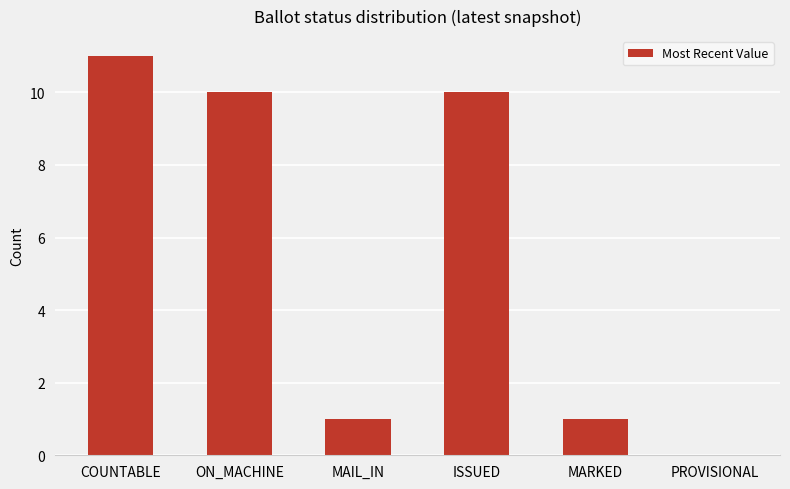

What is the greatest value displayed?

11